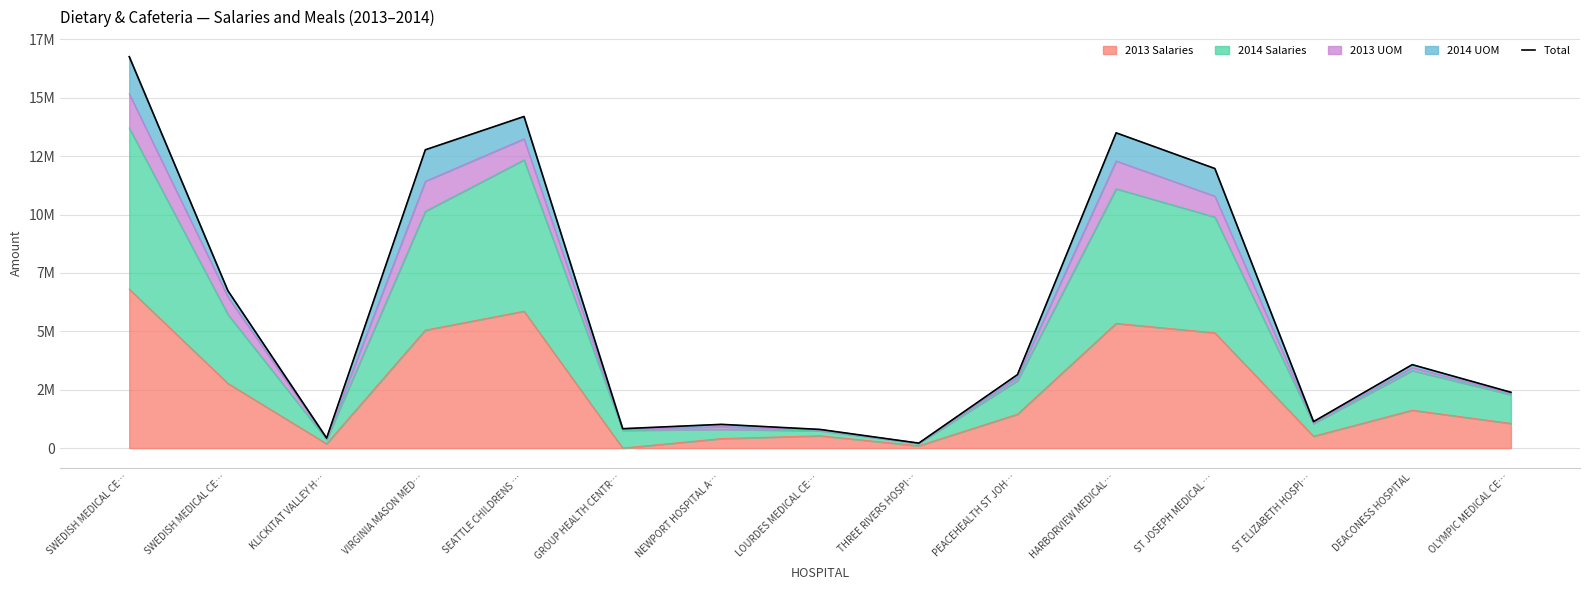

What is the value of the 12th point from the left?

11971806